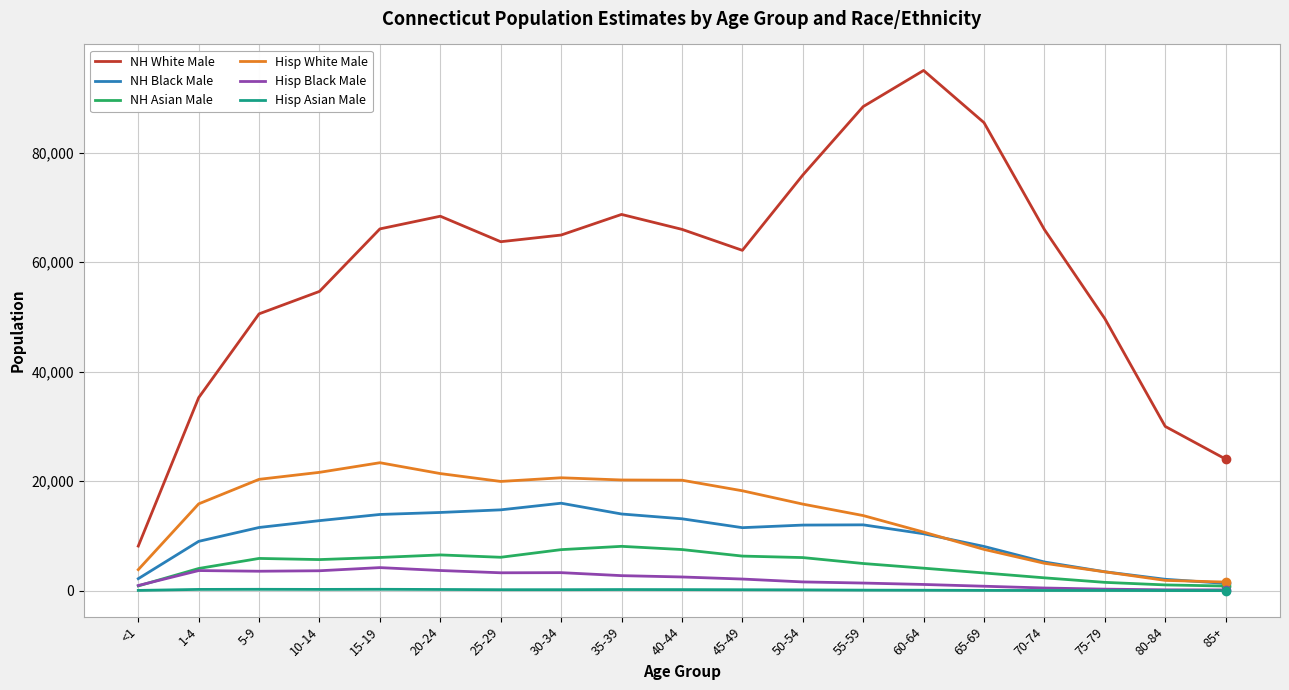

Where does the NH Asian Male series first go above 5676?

5-9